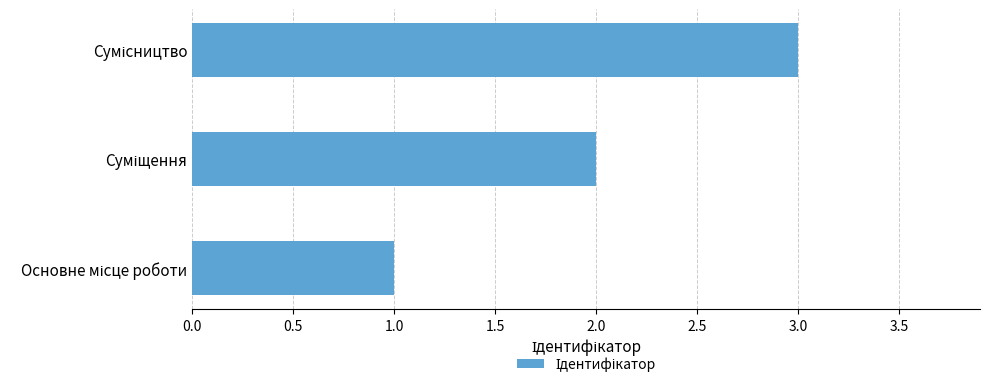

What is the sum of all values?

6